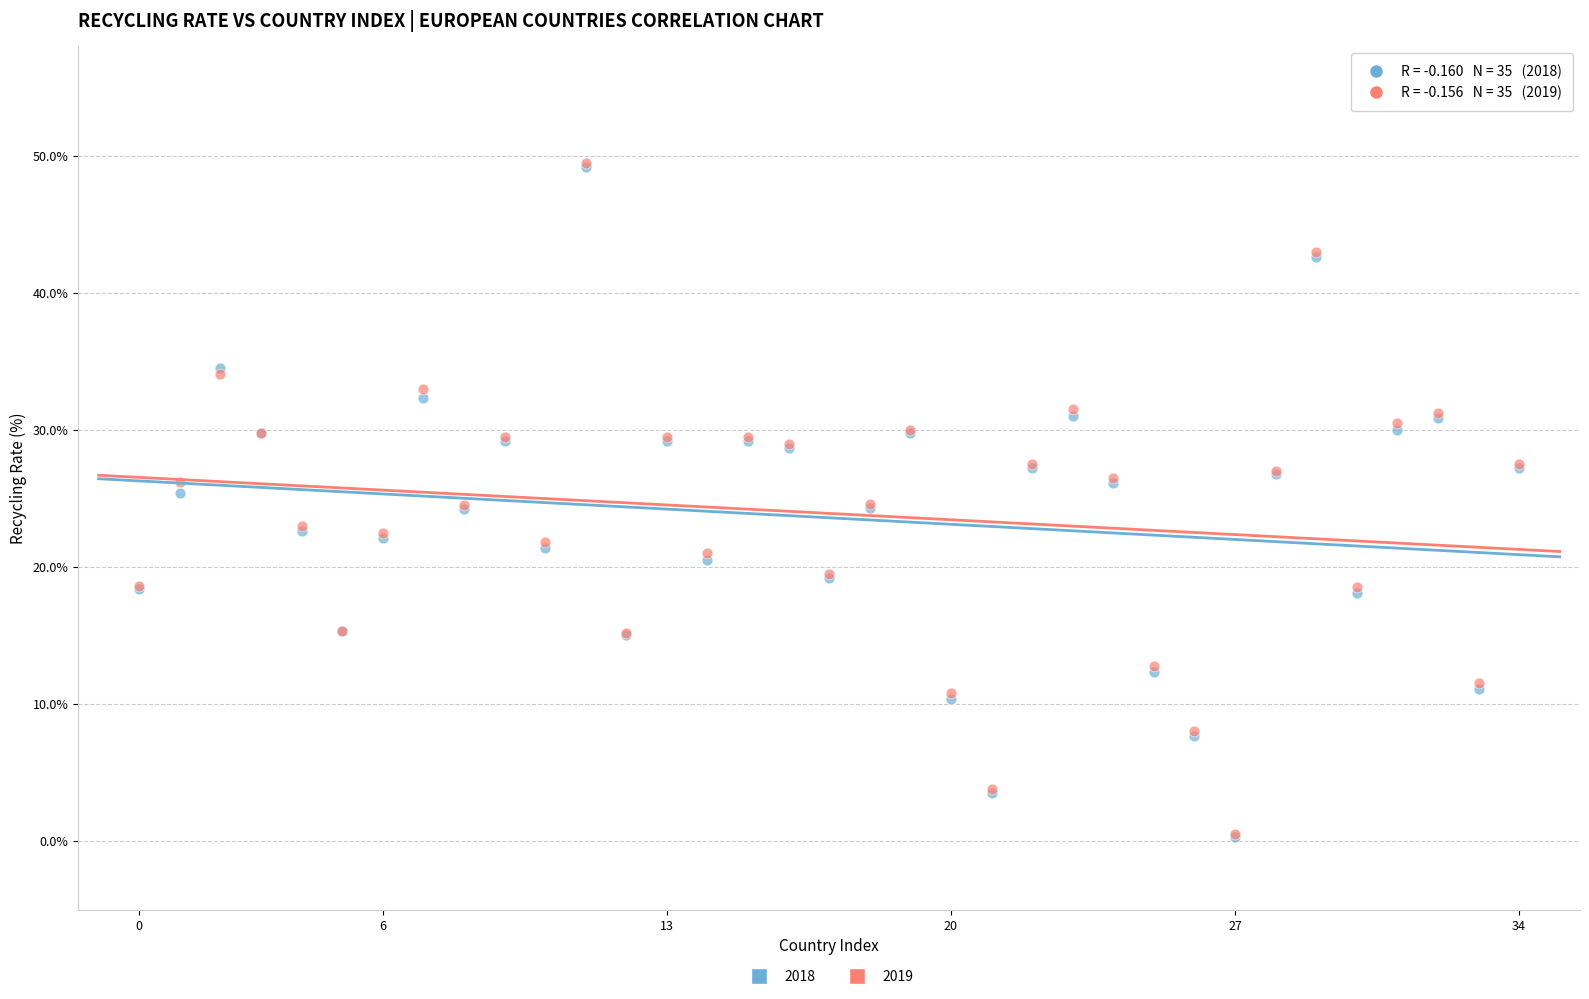

What are all the series names shown in the legend?

2018, 2019